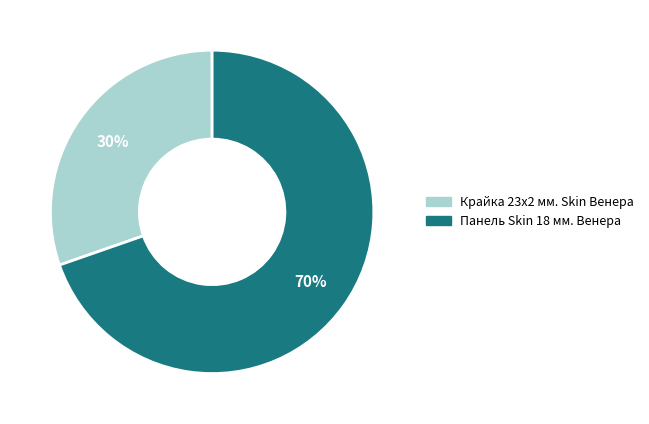

Combined, do Панель Skin 18 мм. Венера and Крайка 23x2 мм. Skin Венера account for over 50%?

Yes